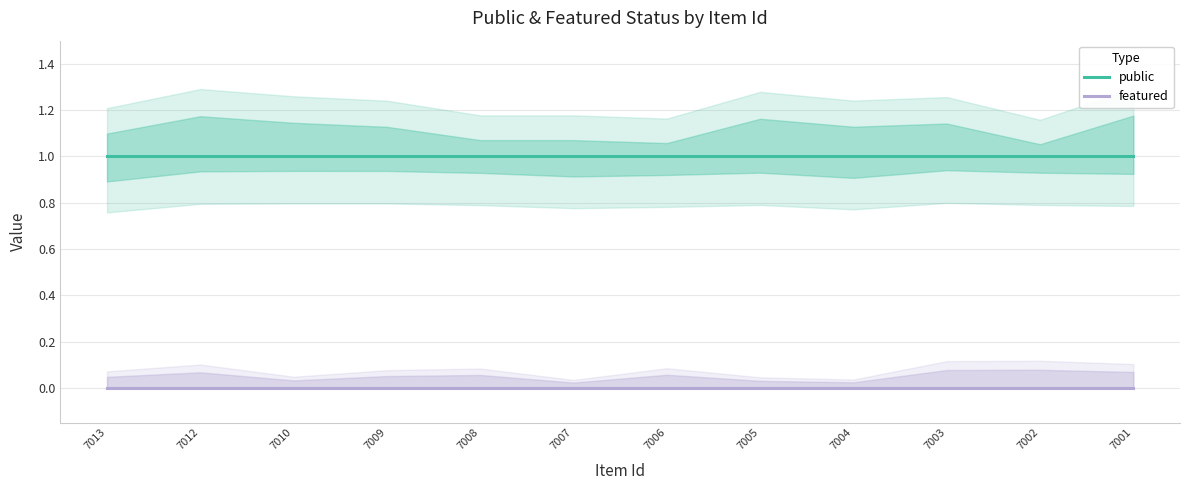

Does the chart have visible grid lines?

Yes